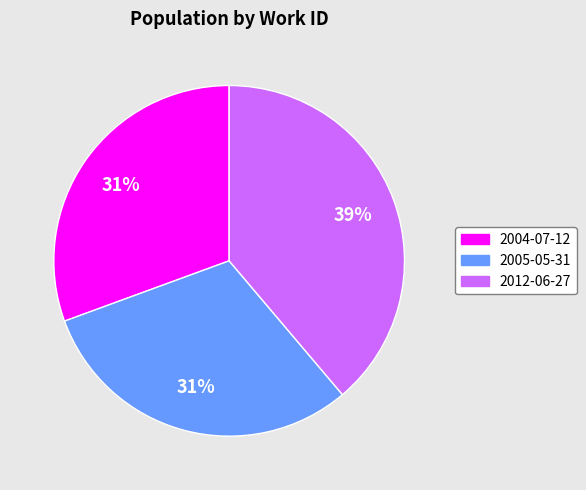

Count the number of slices in the pie.

3